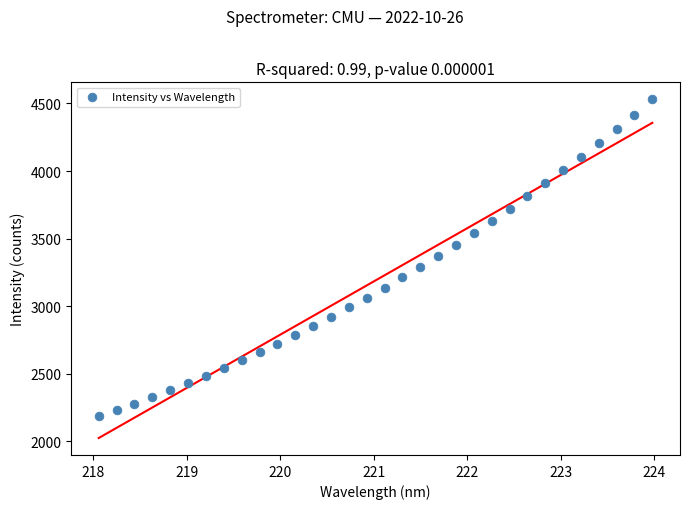

What is the range of Y values (max minus min)?

2347.8